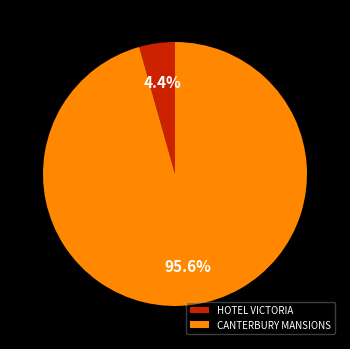

Between CANTERBURY MANSIONS and HOTEL VICTORIA, which is larger?

CANTERBURY MANSIONS